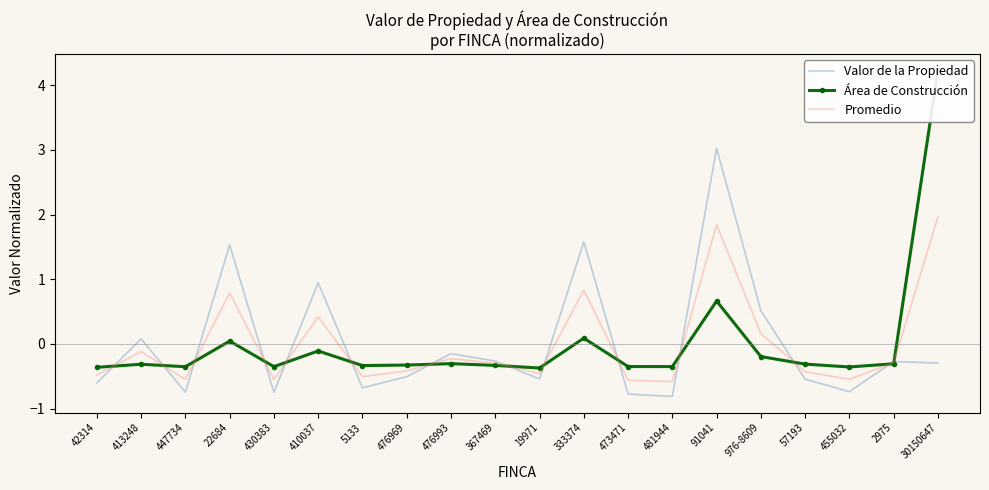

Reading left to right, transcribe all the data shown in this chart.

Valor de la Propiedad: -0.6	0.1	-0.7	1.5	-0.7	0.9	-0.7	-0.5	-0.2	-0.3	-0.5	1.6	-0.8	-0.8	3.0	0.5	-0.5	-0.7	-0.3	-0.3
Área de Construcción: -0.4	-0.3	-0.4	0.0	-0.4	-0.1	-0.3	-0.3	-0.3	-0.3	-0.4	0.1	-0.3	-0.4	0.7	-0.2	-0.3	-0.4	-0.3	4.2
Promedio: -0.5	-0.1	-0.5	0.8	-0.5	0.4	-0.5	-0.4	-0.2	-0.3	-0.5	0.8	-0.6	-0.6	1.8	0.2	-0.4	-0.5	-0.3	2.0